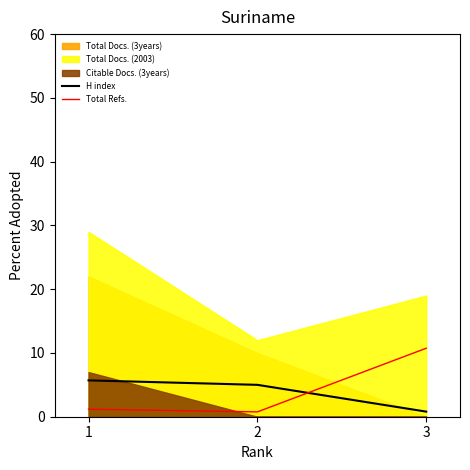

The value of H index at 1 is 7.8. True or false?

False